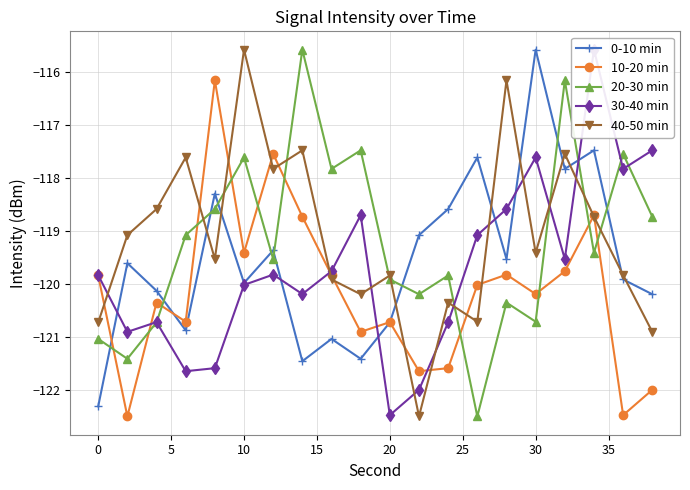

True or false: 0-10 min and 30-40 min intersect in this chart.

True